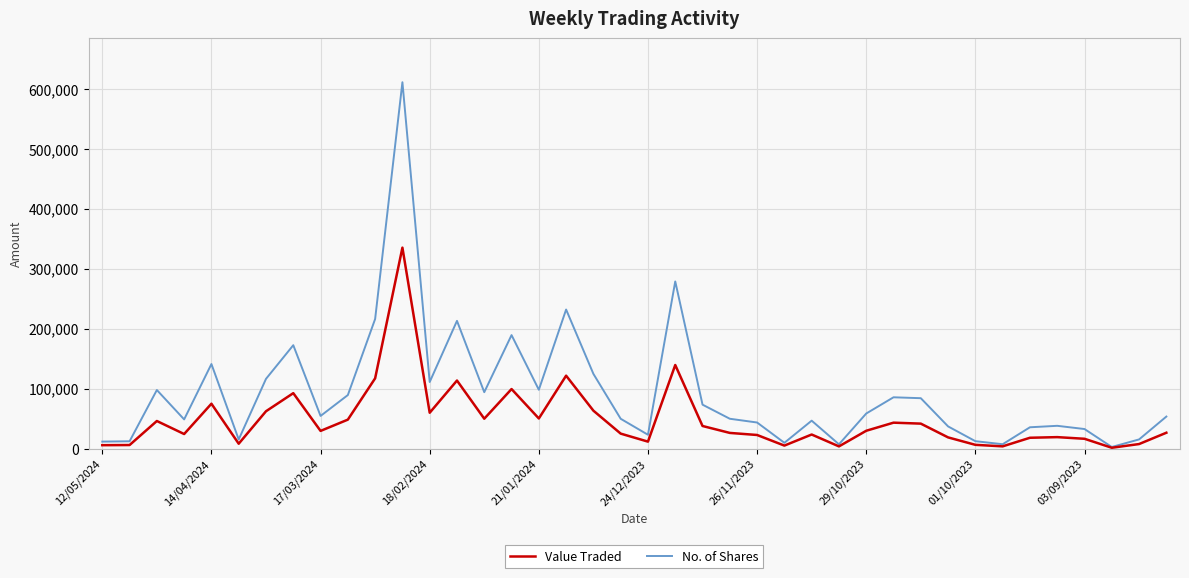

What is the greatest value displayed?

610906